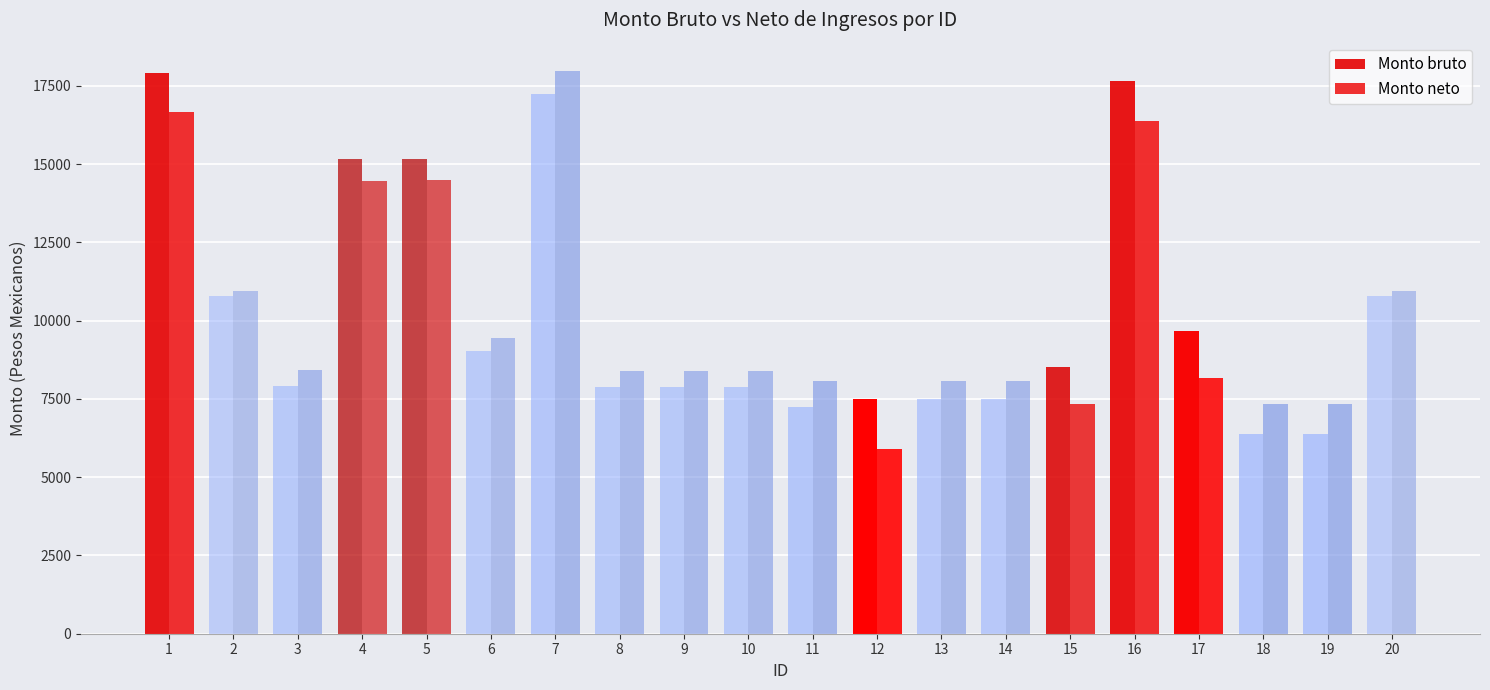

What is the spread (max minus min) of values at 19?

947.6